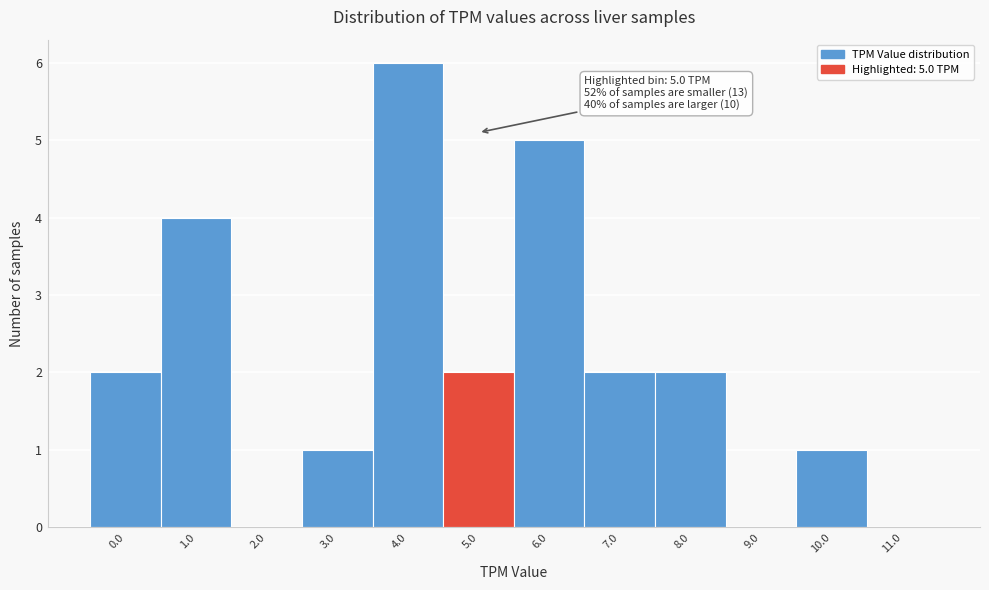

Reading left to right, what are all the values shown in this chart?

0.0=2	1.0=4	2.0=0	3.0=1	4.0=6	5.0=2	6.0=5	7.0=2	8.0=2	9.0=0	10.0=1	11.0=0